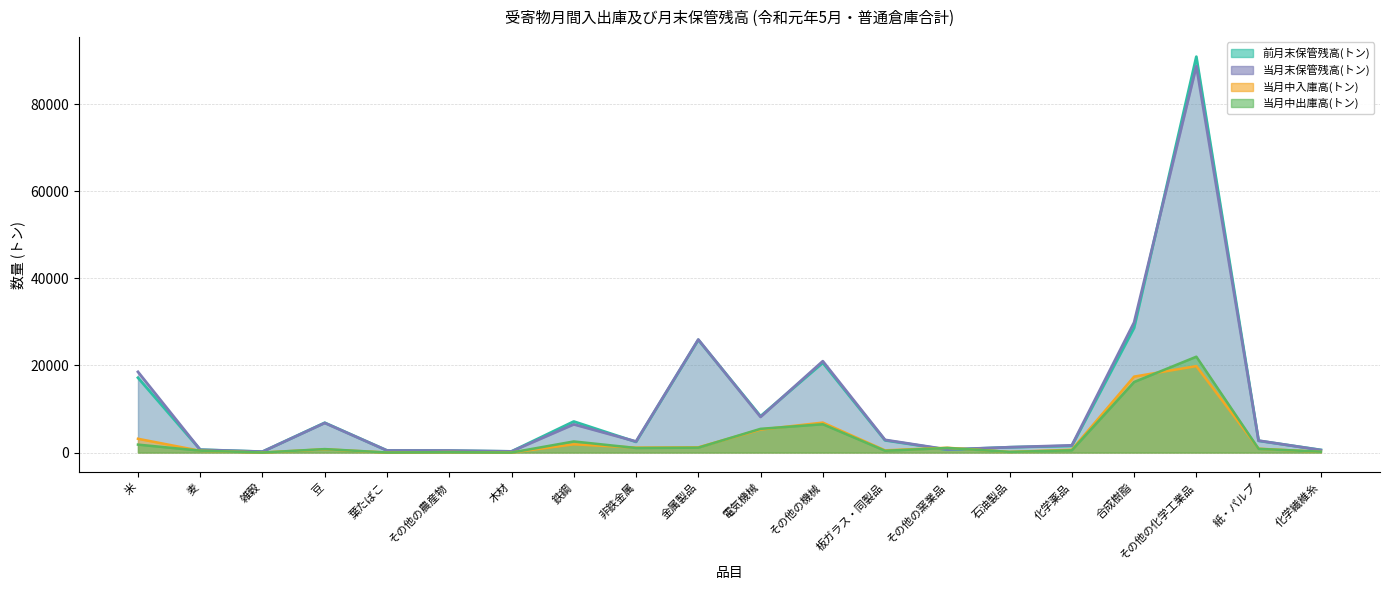

How many positive values does the 当月中入庫高(トン) series have?

18